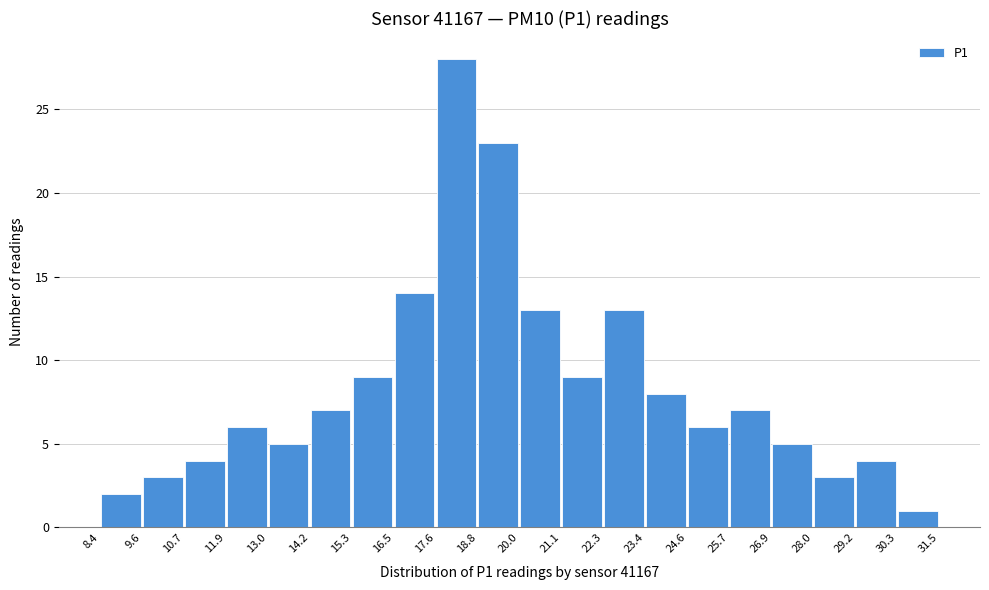

Over which range of the x-axis is the bar tallest?

17.6 to 18.8